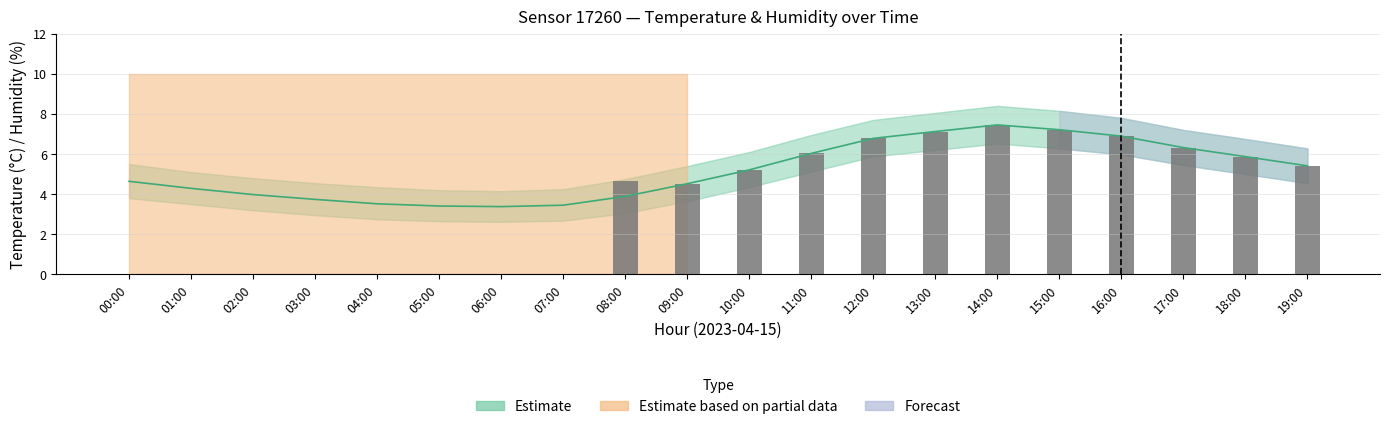

Does the chart contain stacked bars?

No